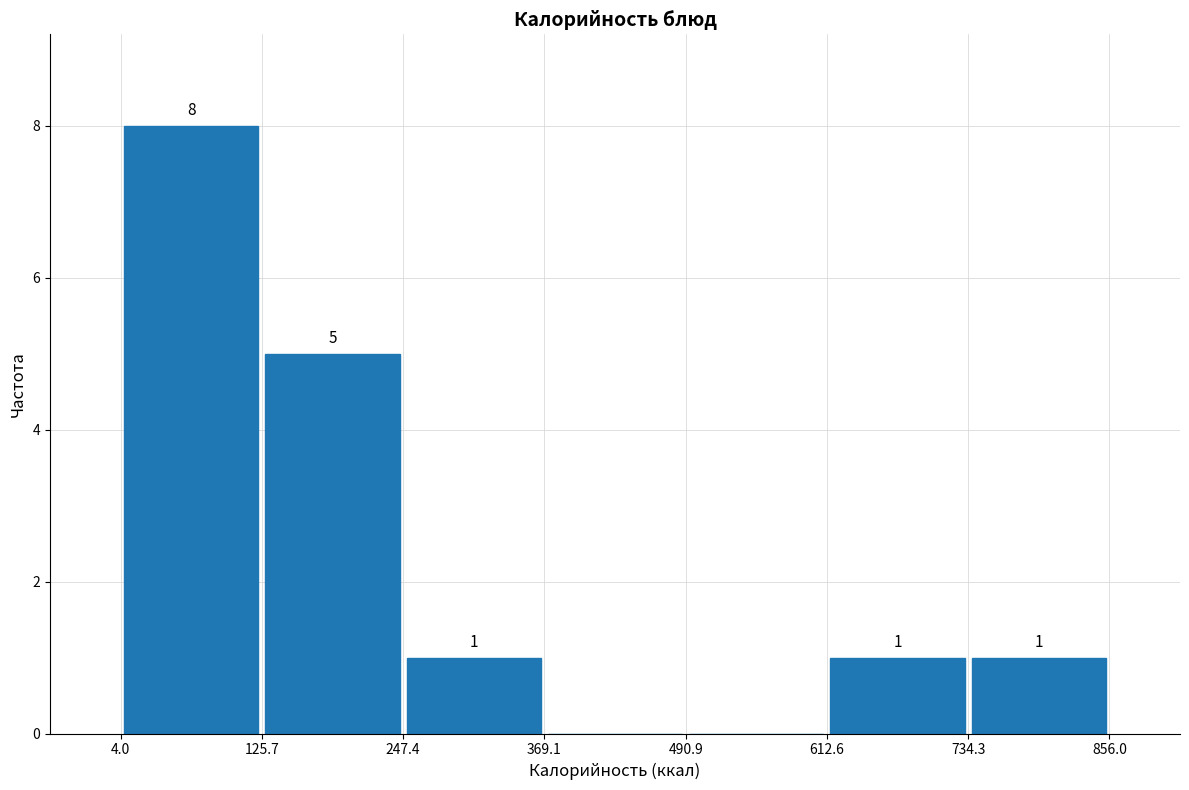

Over which range of the x-axis is the bar tallest?

4.0 to 125.7